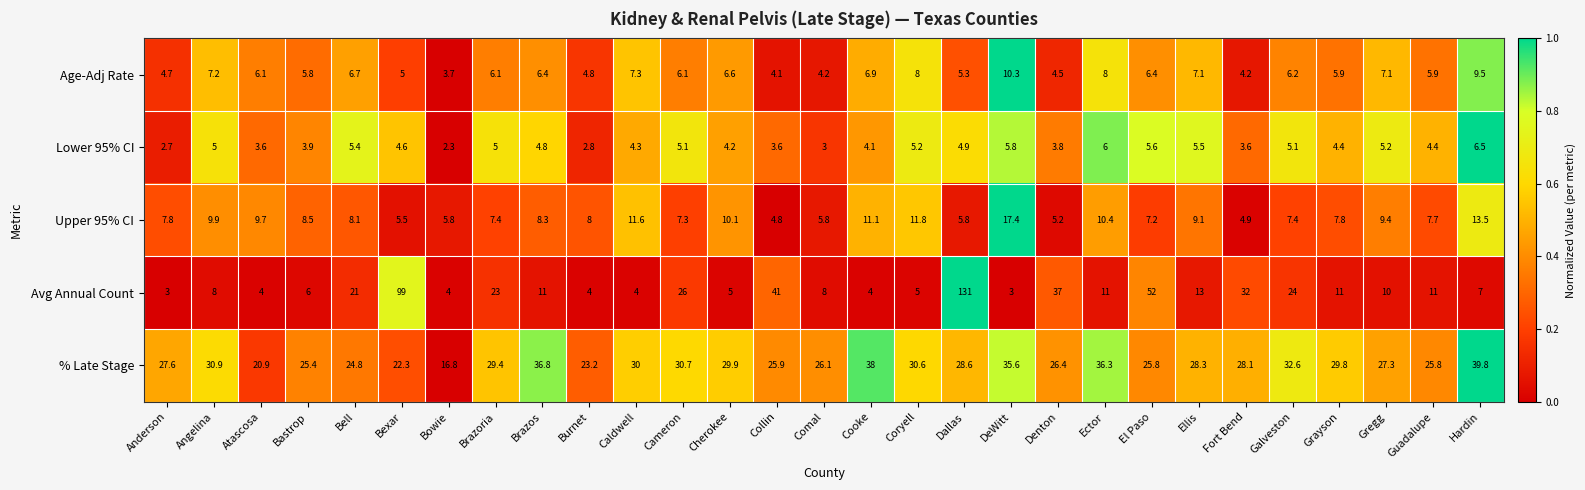

List the series in order of their peak value, lowest first.

Lower 95% CI, Age-Adj Rate, Upper 95% CI, % Late Stage, Avg Annual Count